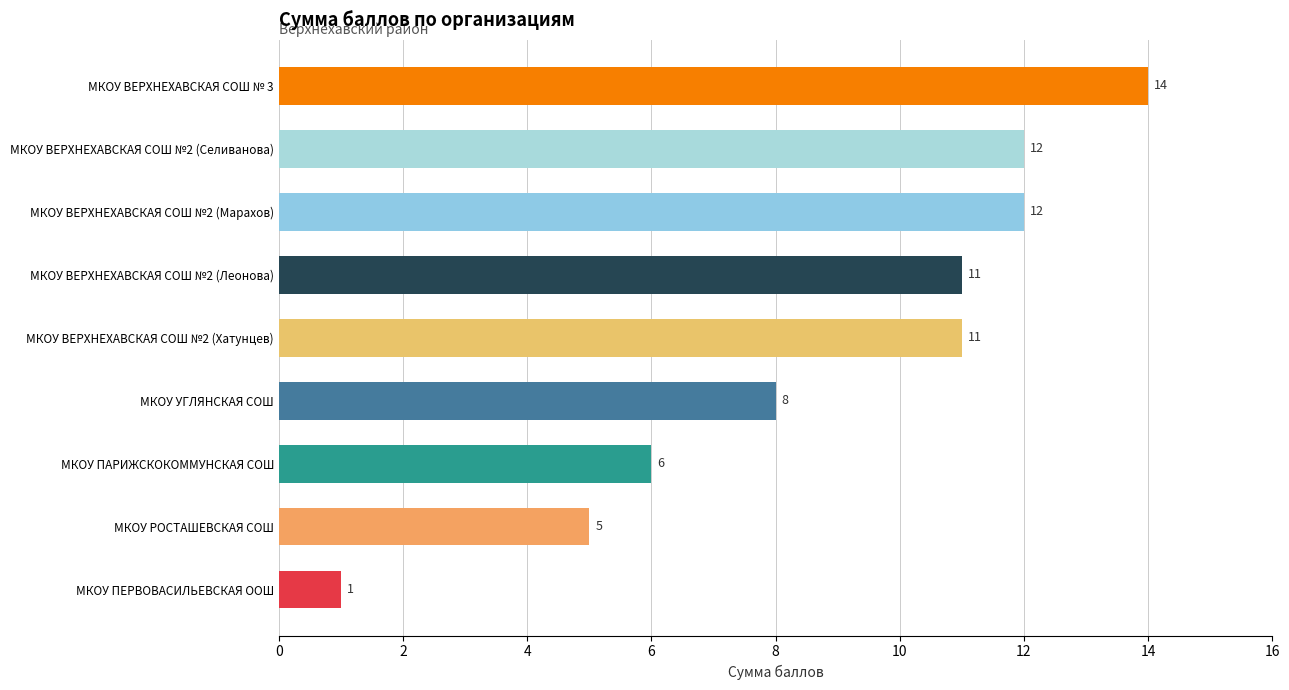

What is the change in value from МКОУ РОСТАШЕВСКАЯ СОШ to МКОУ ВЕРХНЕХАВСКАЯ СОШ №2 (Марахов)?

+7